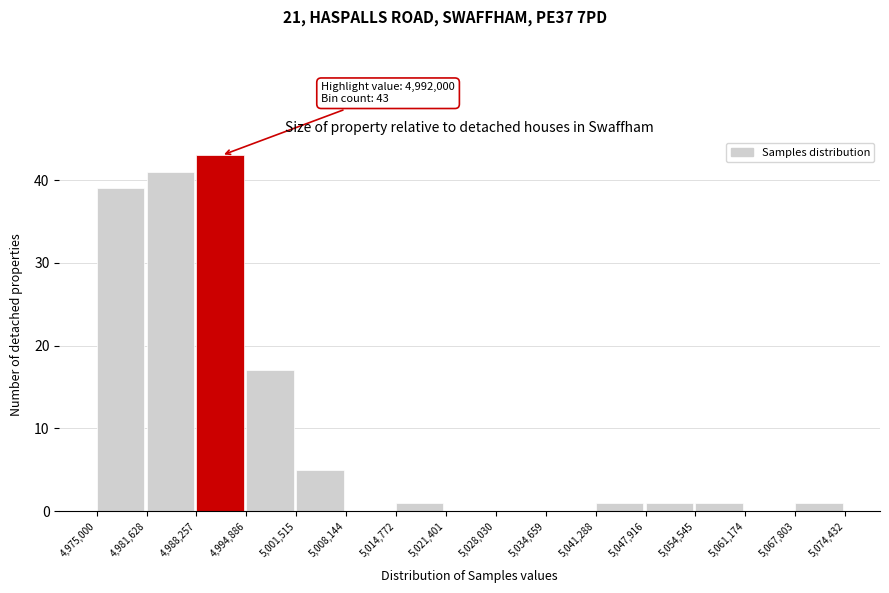

Over which range of the x-axis is the bar tallest?

4,988,257 to 4,994,886